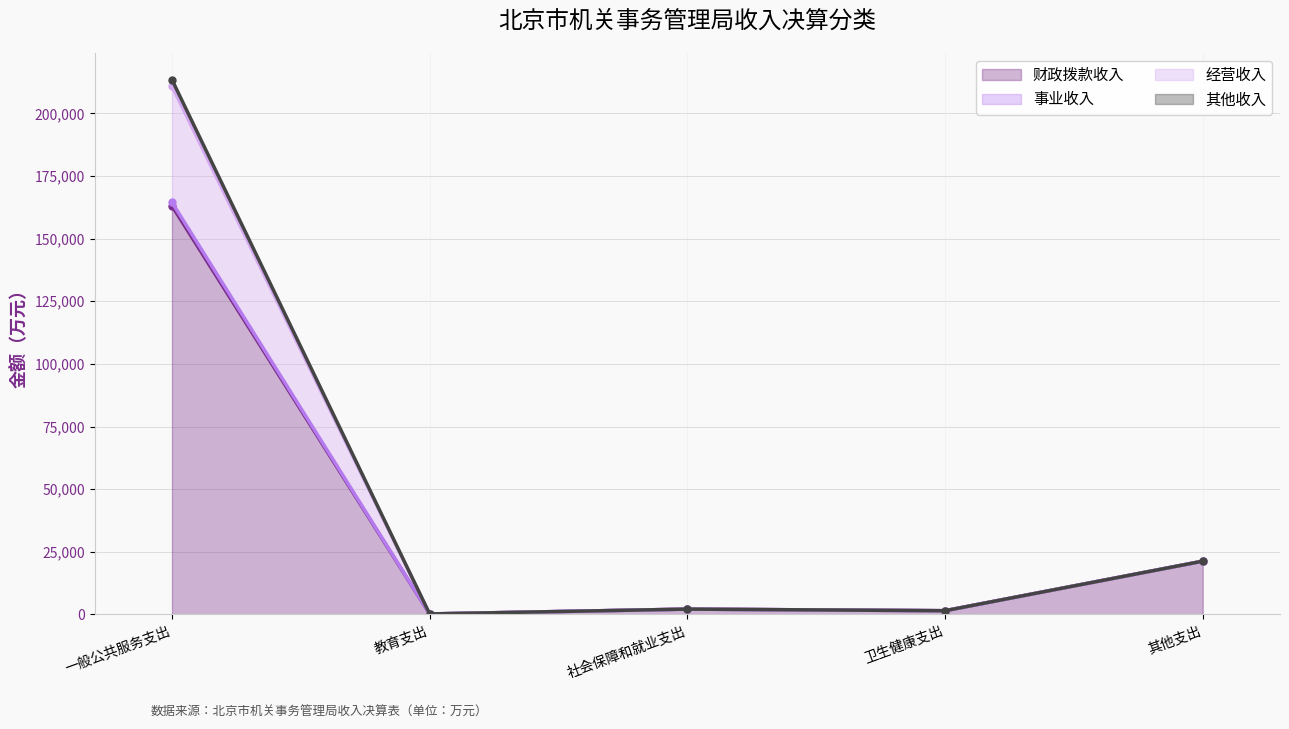

How many values in the 其他收入 series exceed 2116?

3